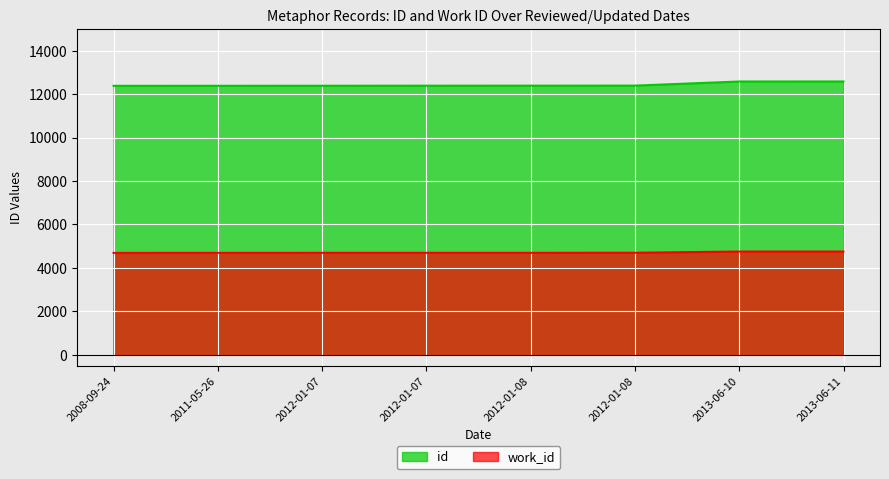

What is the lowest value of the id series?

12382